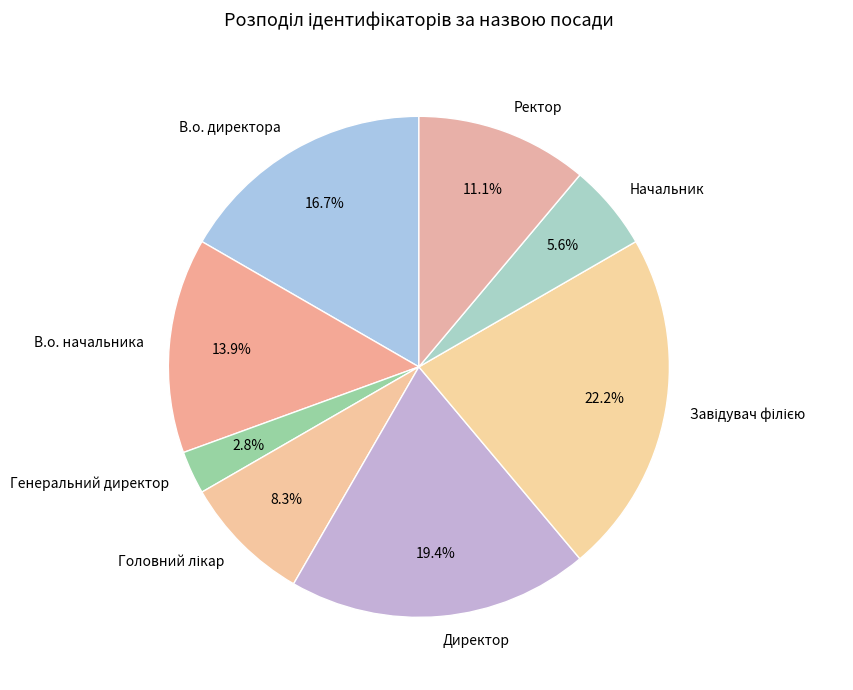

How many slices are in this pie chart?

8